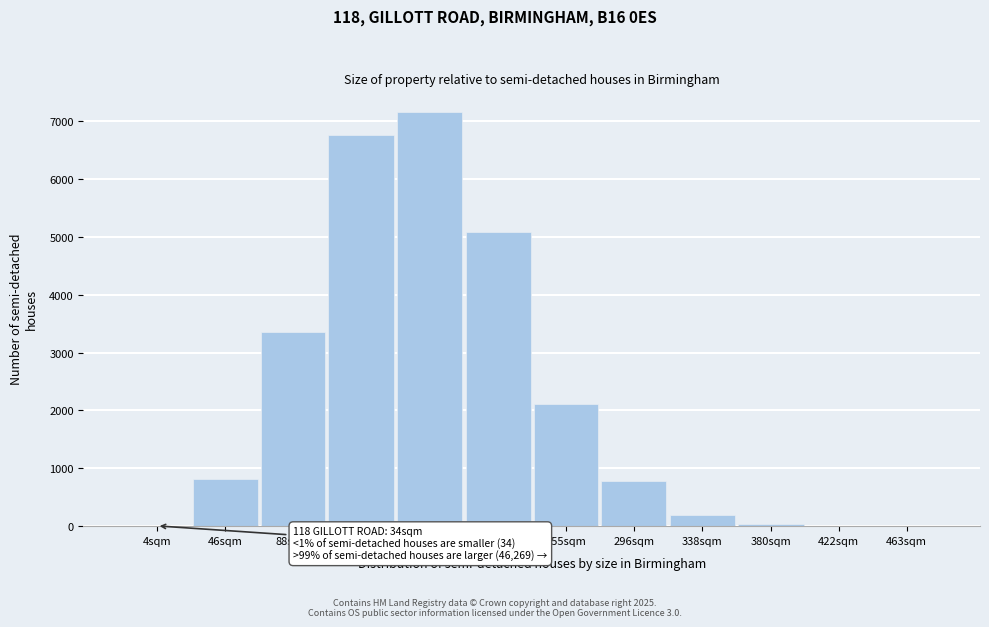

True or false: the data shows 40.6 at 380sqm.

True